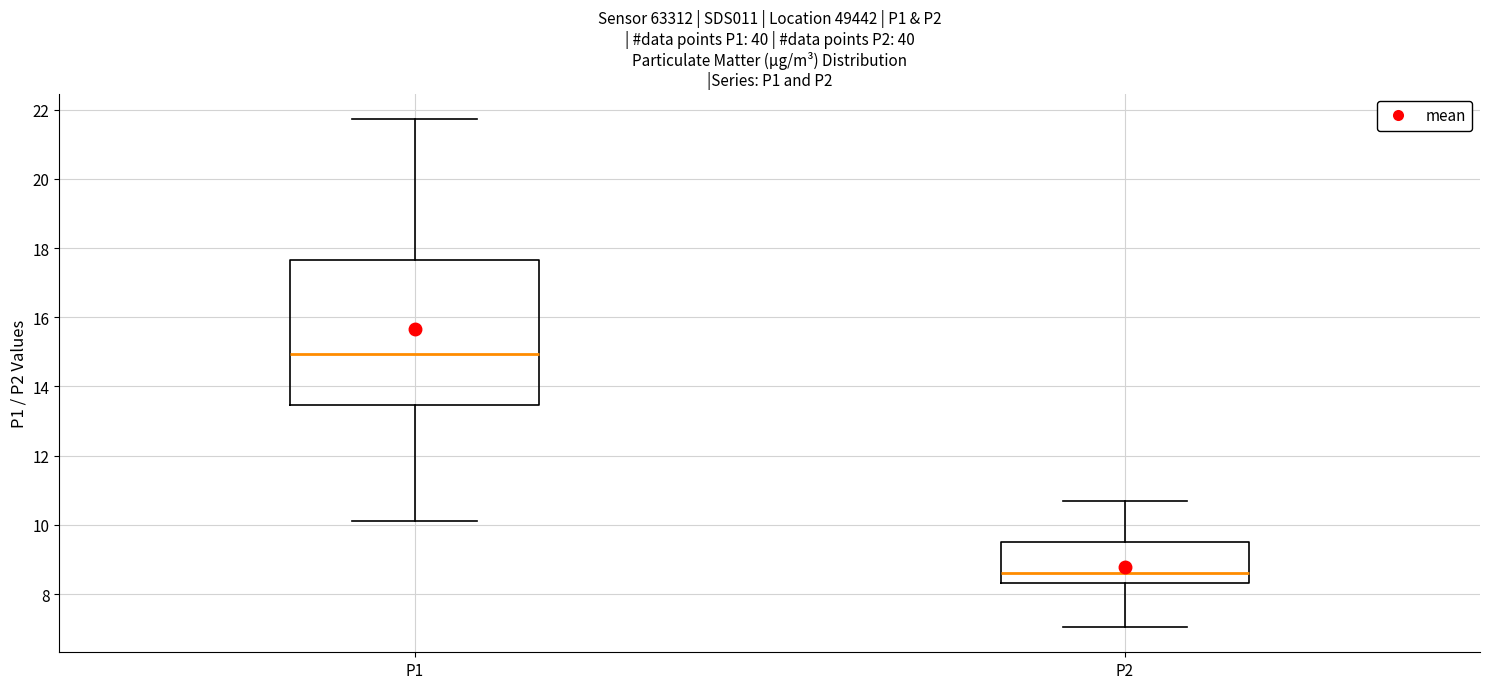

Reading left to right, transcribe this box plot: for each box, give where its median line is, the range the box spans, and where its two whiskers end, as read against the y-axis. The values are not printed on the chart, so give them approximately, as read against the axis.

P1: median 15.0, box 13.4 to 17.6, whiskers 10.2 to 21.8
P2: median 8.6, box 8.4 to 9.6, whiskers 7.0 to 10.6